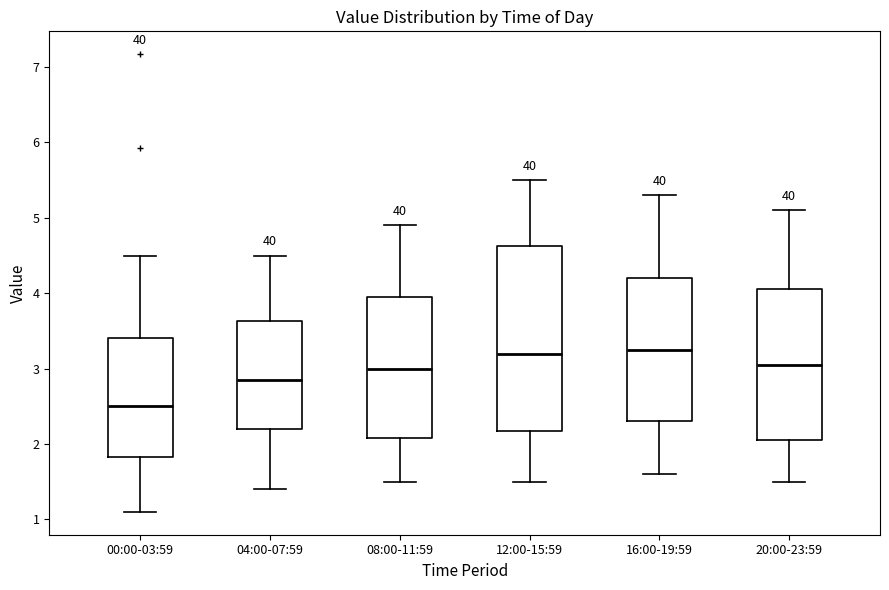

Reading left to right, read every box against the y-axis: the position of its median line, the range the box covers, and the ends of its whiskers. The values are not printed on the chart, so give them approximately, as read against the axis.

00:00-03:59: median 2.5, box 1.8 to 3.4, whiskers 1.1 to 4.5
04:00-07:59: median 2.9, box 2.2 to 3.6, whiskers 1.4 to 4.5
08:00-11:59: median 3.0, box 2.1 to 4.0, whiskers 1.5 to 4.9
12:00-15:59: median 3.2, box 2.2 to 4.6, whiskers 1.5 to 5.5
16:00-19:59: median 3.3, box 2.3 to 4.2, whiskers 1.6 to 5.3
20:00-23:59: median 3.1, box 2.1 to 4.1, whiskers 1.5 to 5.1